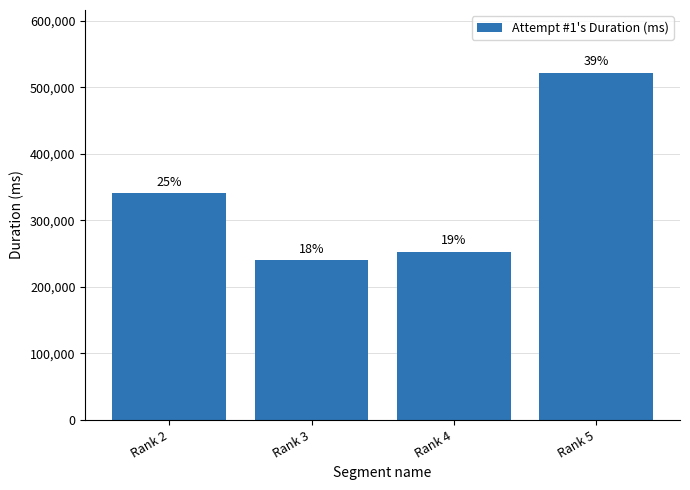

Does the chart contain stacked bars?

No